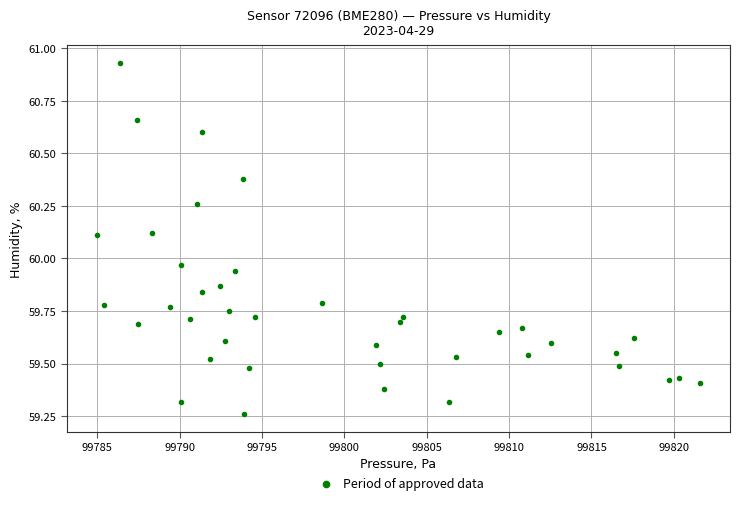

What is the range of X values (max minus min)?

36.6